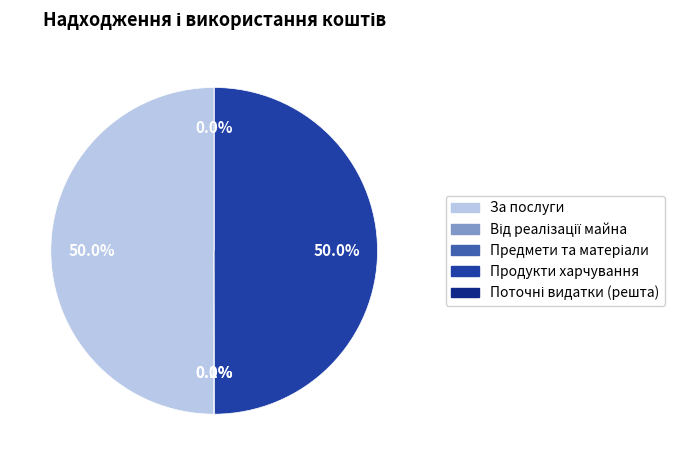

Does Від оренди майна account for over 50% of the chart?

No